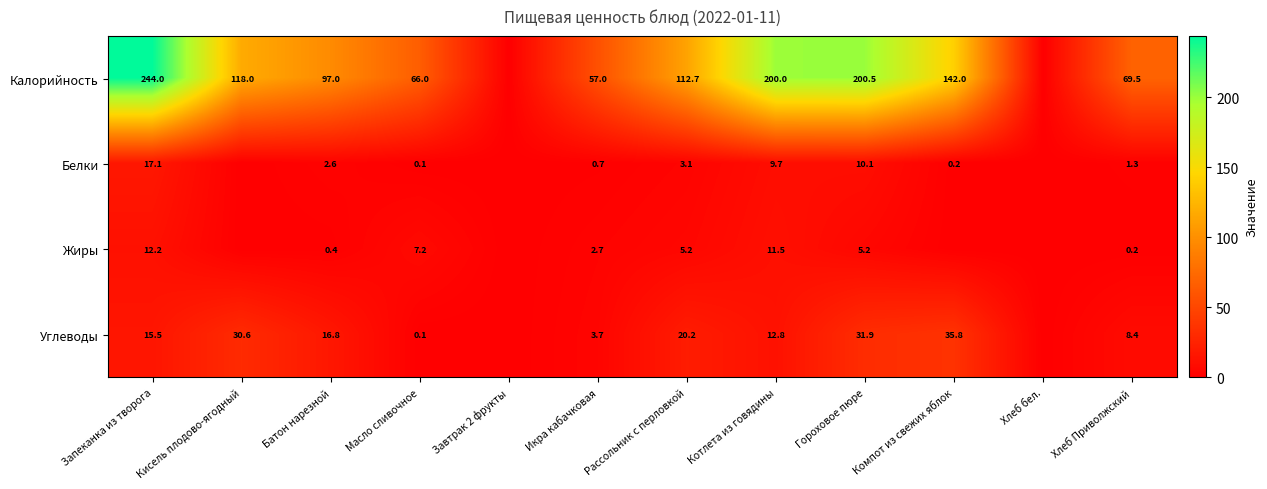

Is the value of Жиры at Запеканка из творога greater than the value of Калорийность at Гороховое пюре?

No